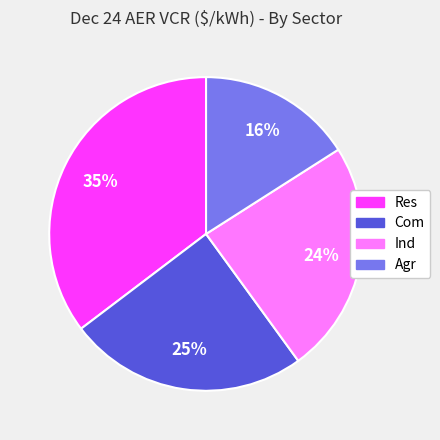

Rank the categories by value from lowest to highest.

Agr, Ind, Com, Res